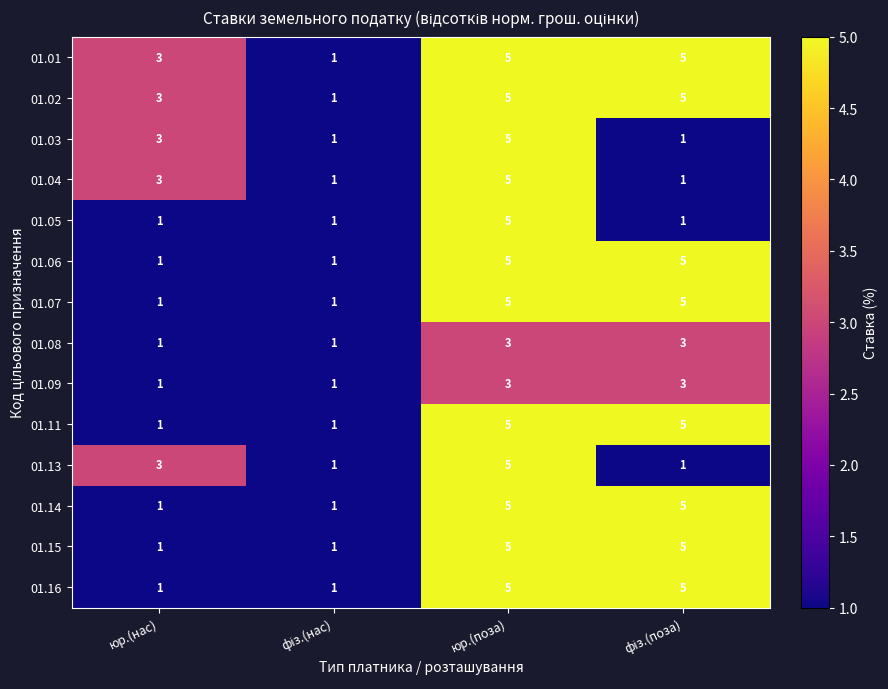

What is the approximate value of 01.01 at юр.(поза)?

5